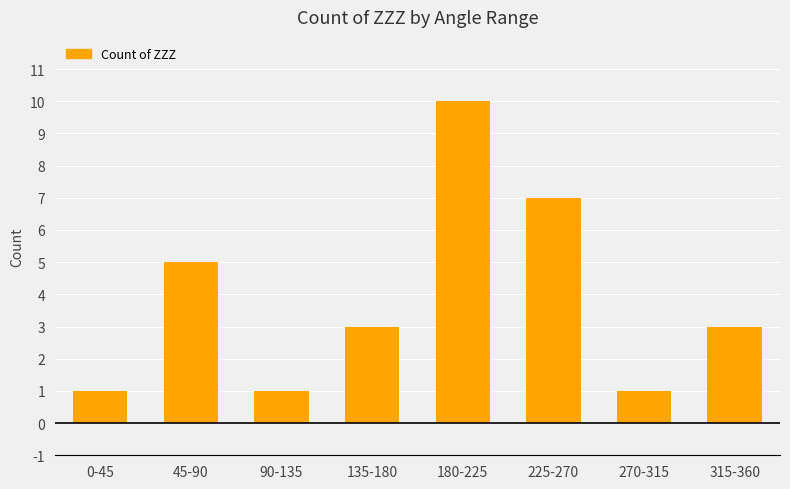

What is the label of the 5th bar from the right?

135-180